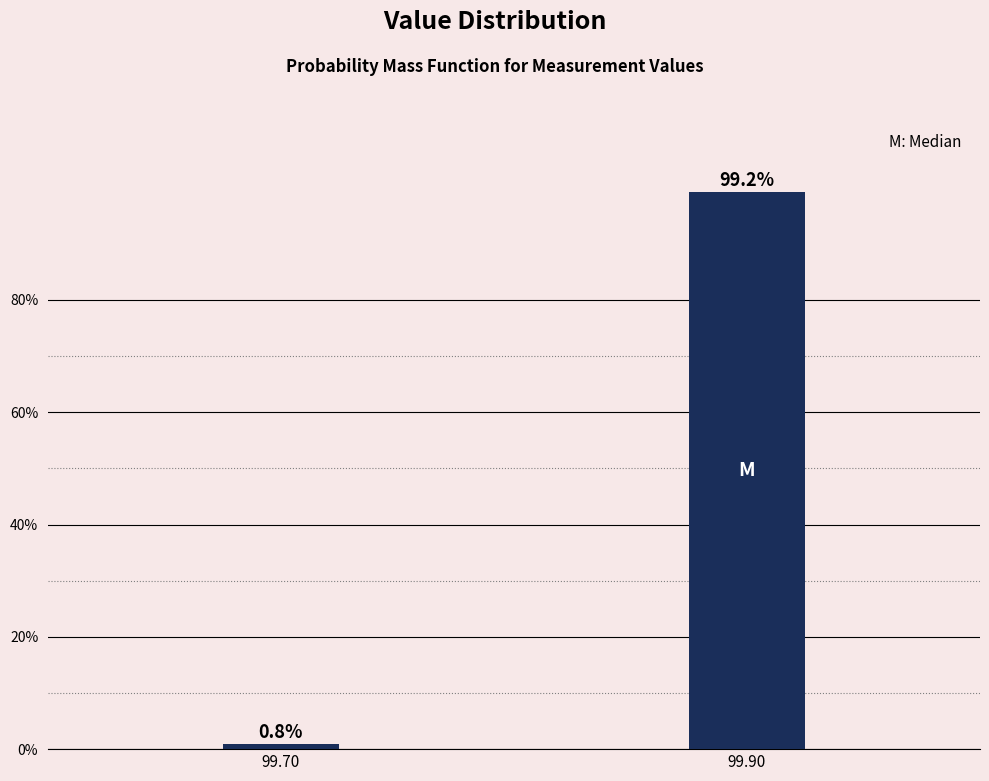

Reading left to right, list all the values displayed in this chart.

0.8	99.2